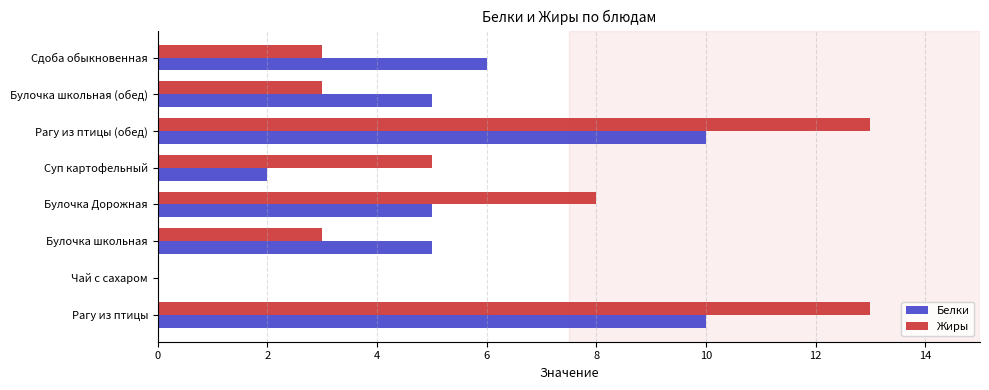

How many data points does each series have?

8